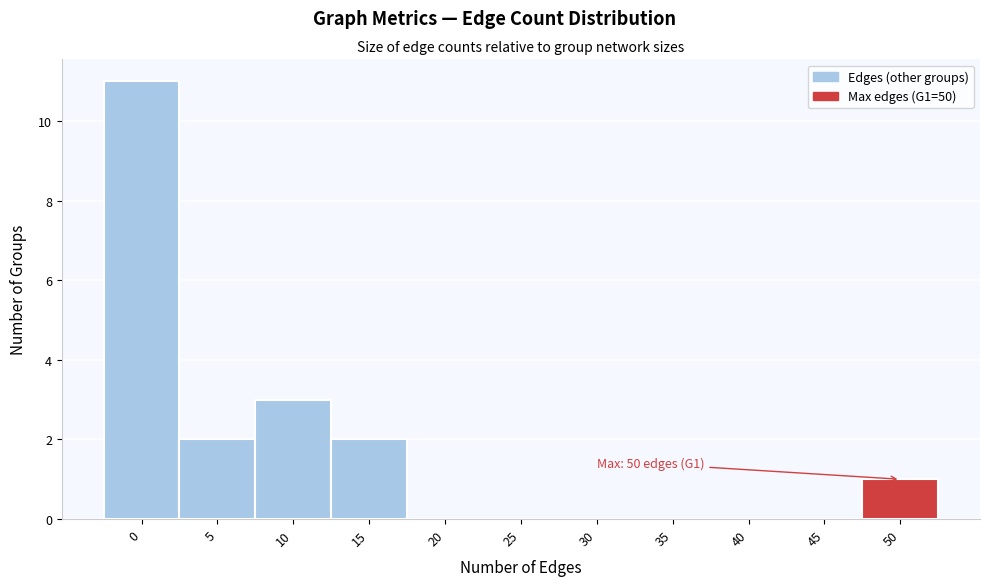

Reading left to right, list all the values displayed in this chart.

0=11	5=2	10=3	15=2	20=0	25=0	30=0	35=0	40=0	45=0	50=1